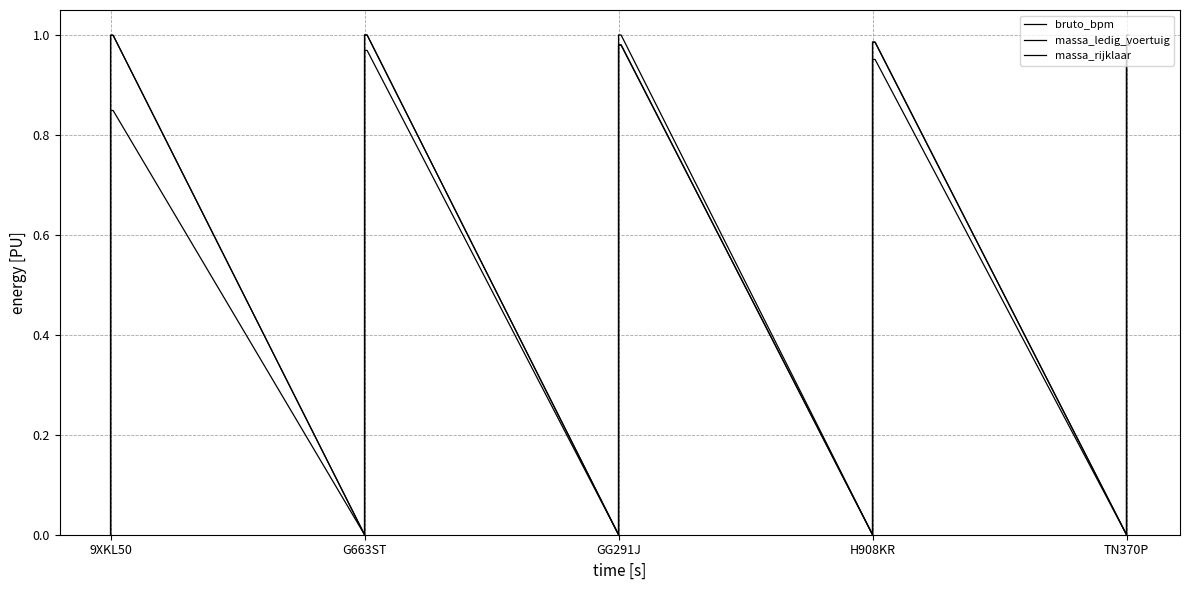

Rank the series by their maximum value, from lowest to highest.

bruto_bpm, massa_ledig_voertuig, massa_rijklaar